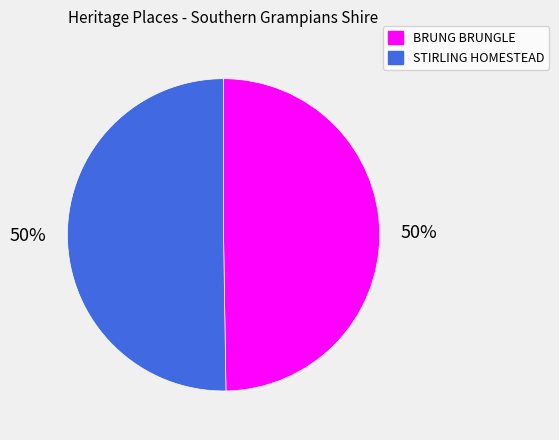

To the nearest percent, what is the average slice percentage?

50%